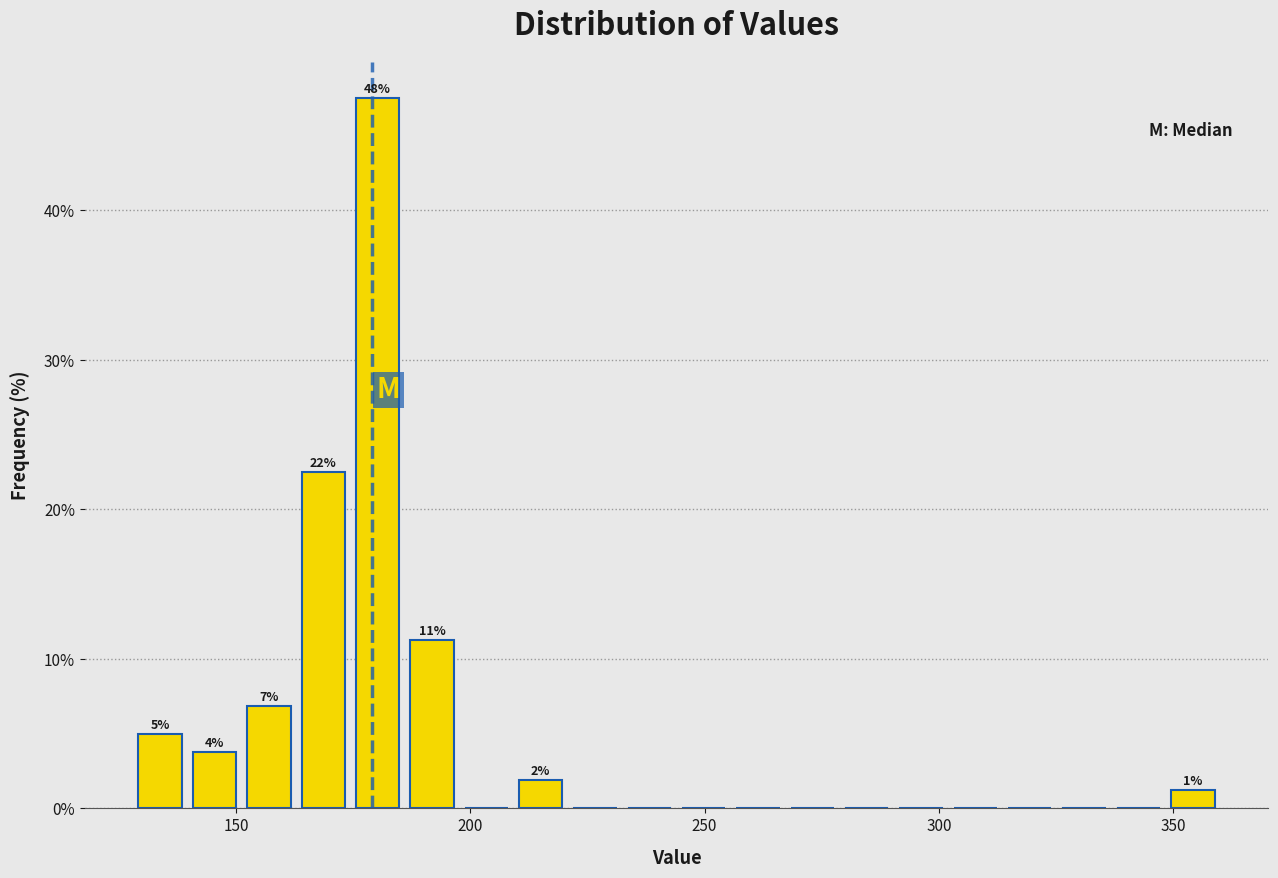

Around what value on the x-axis is the tallest bar? Give the approximate position of its centre, as read against the axis.

180